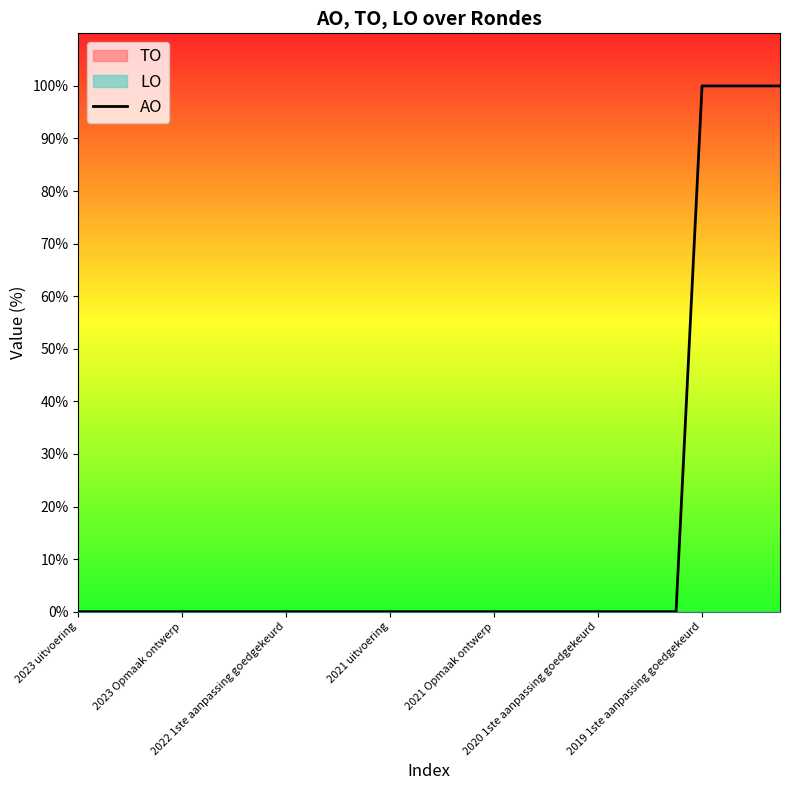

Is this an area chart (filled region under the line)?

No